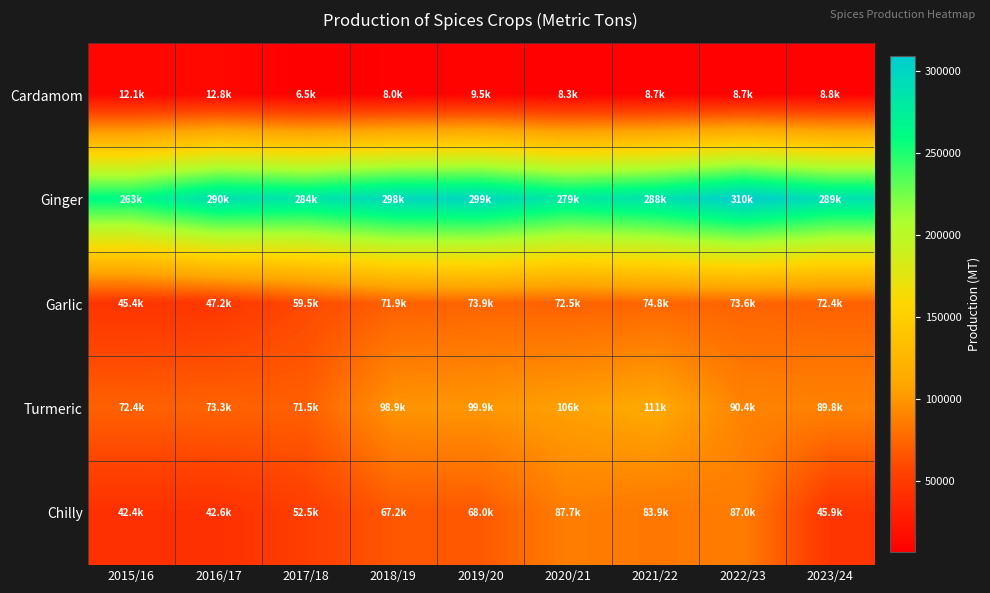

Count the number of categories in the chart.

9